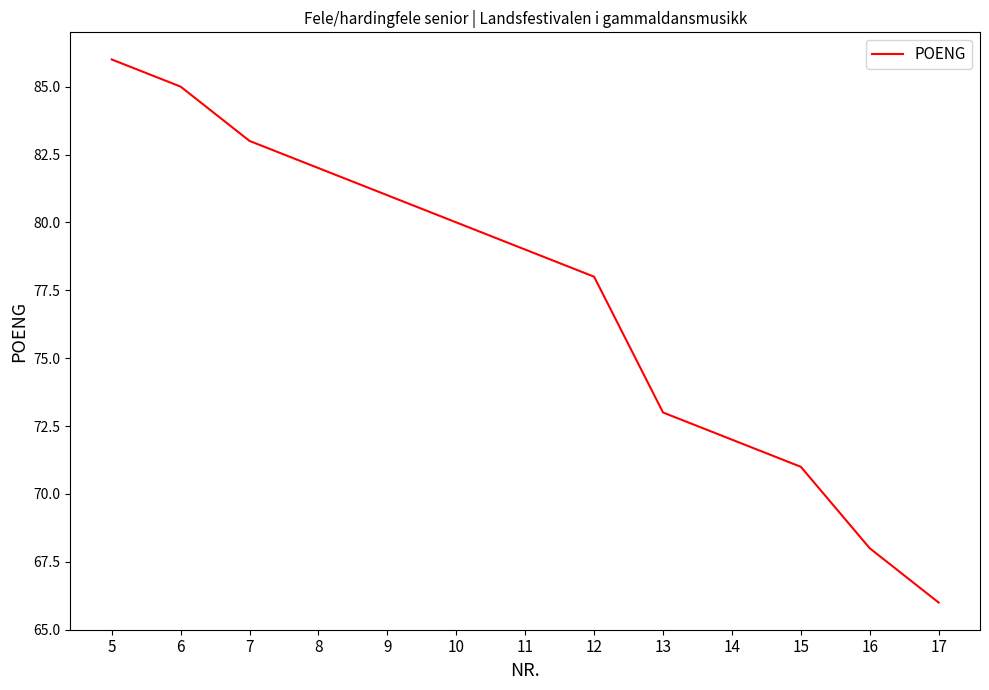

Does the chart have visible grid lines?

No